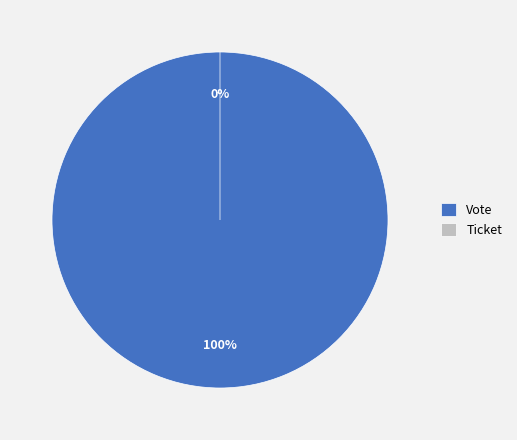

What is the largest slice in the pie chart?

Vote